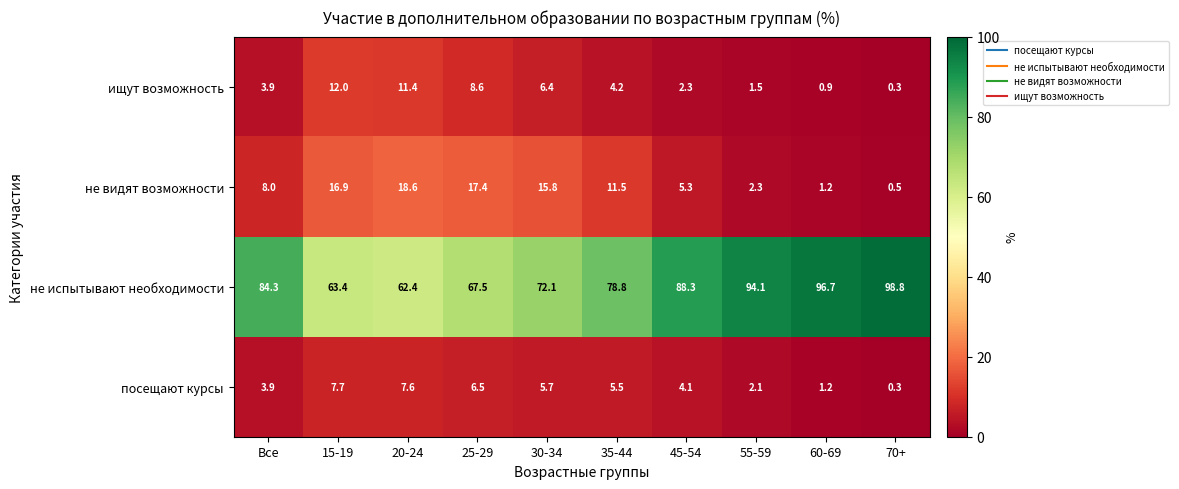

What is the greatest value displayed?

98.8